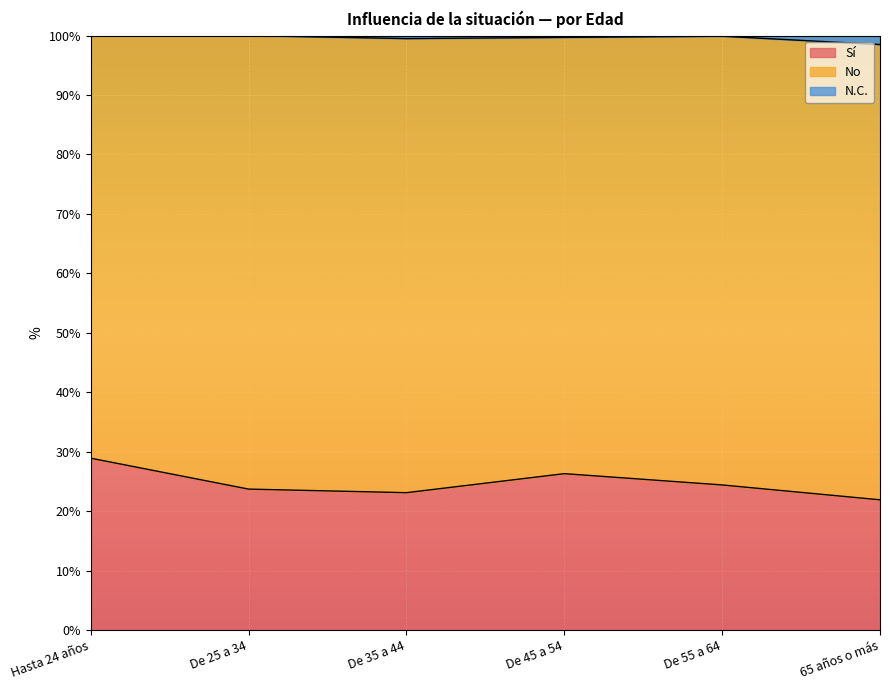

True or false: Sí has a value of 10.8 at Hasta 24 años.

False